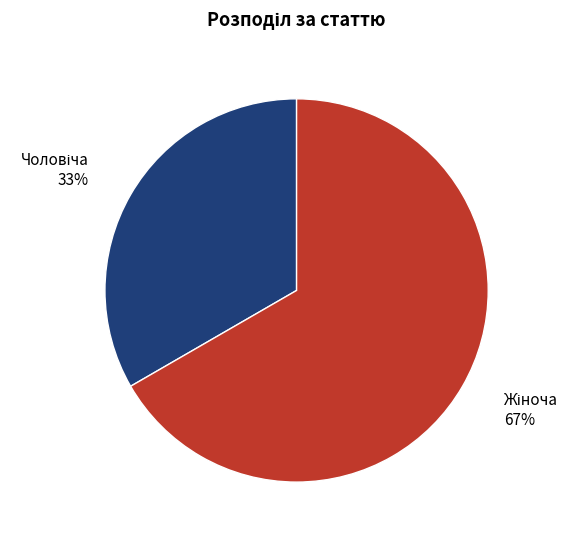

Does any single category account for the majority?

Yes